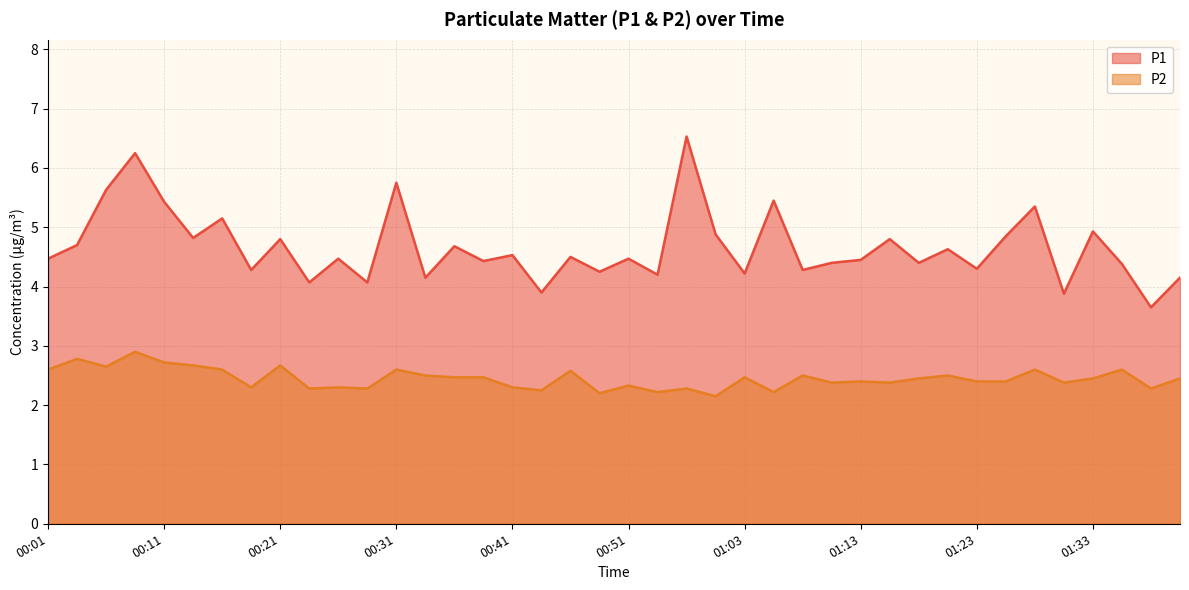

What is the value of the P1 point at the 35th from the left?

5.3